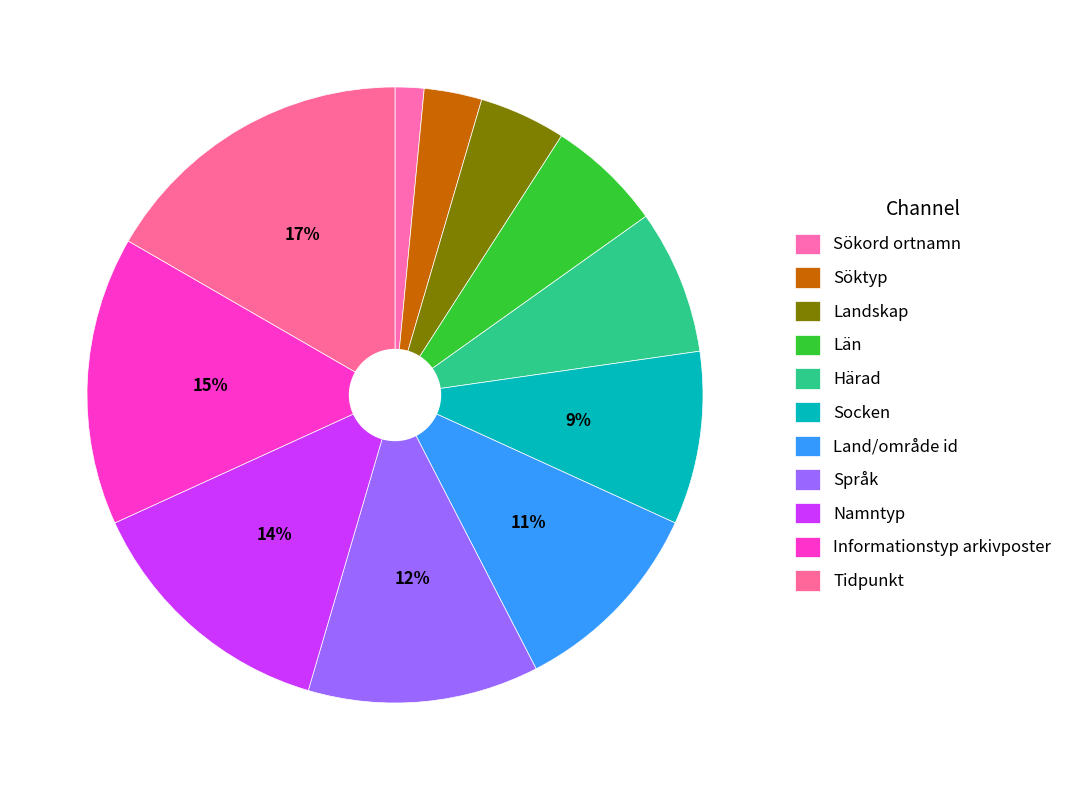

How many slices are in this pie chart?

11